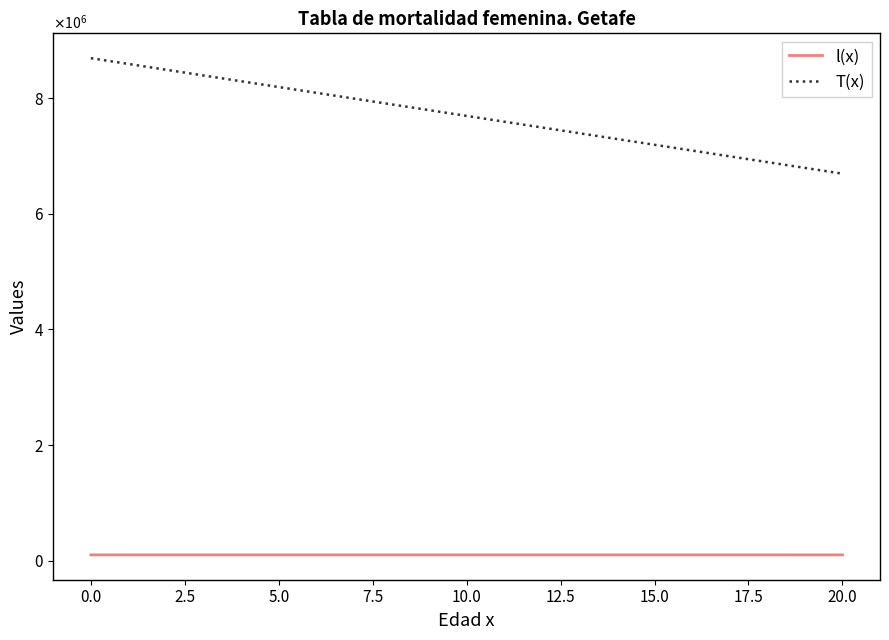

List the series in order of their overall mean, highest first.

T(x), l(x)